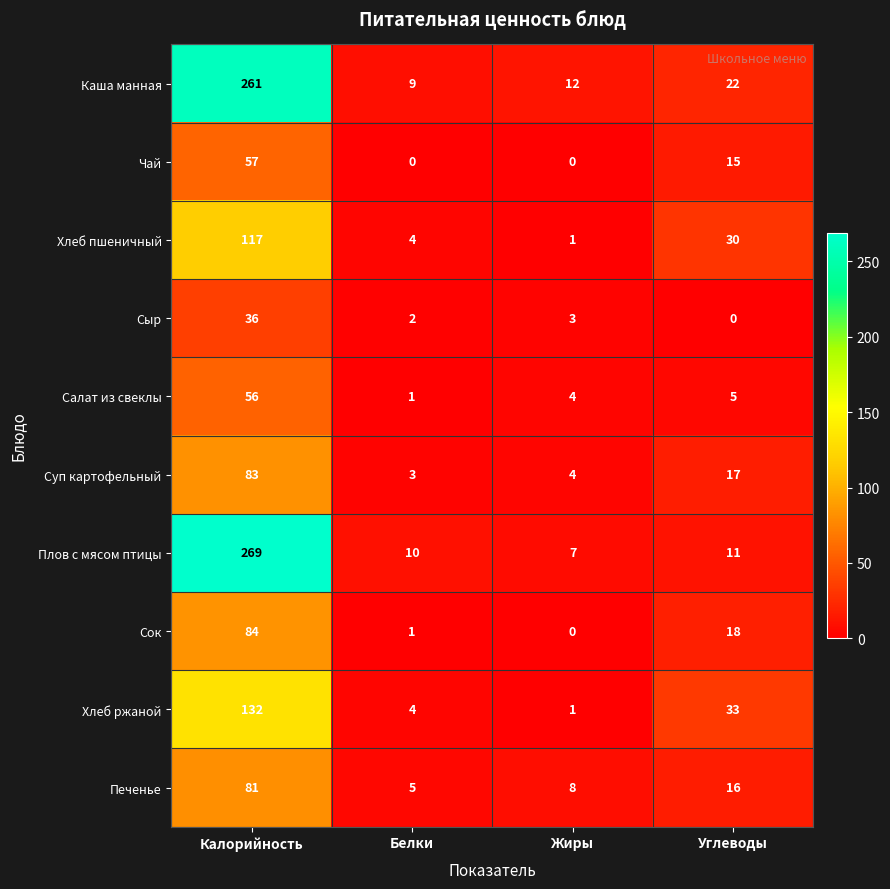

Where is Хлеб пшеничный nearest to the value 59?

Углеводы